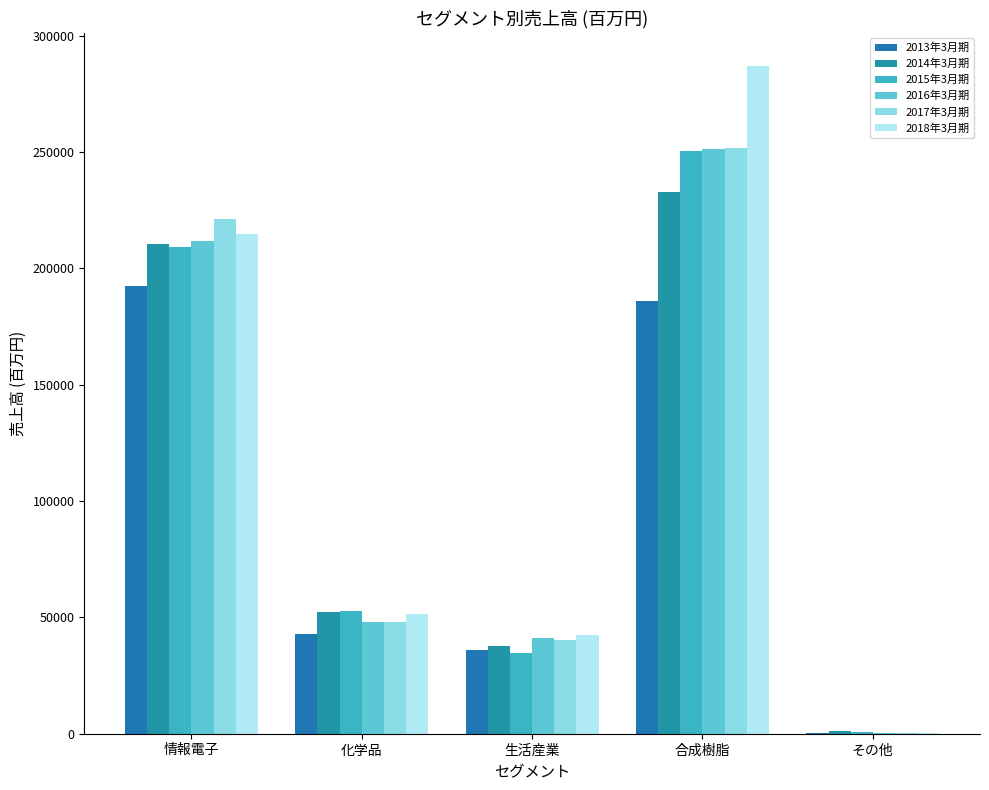

Count the number of categories in the chart.

5